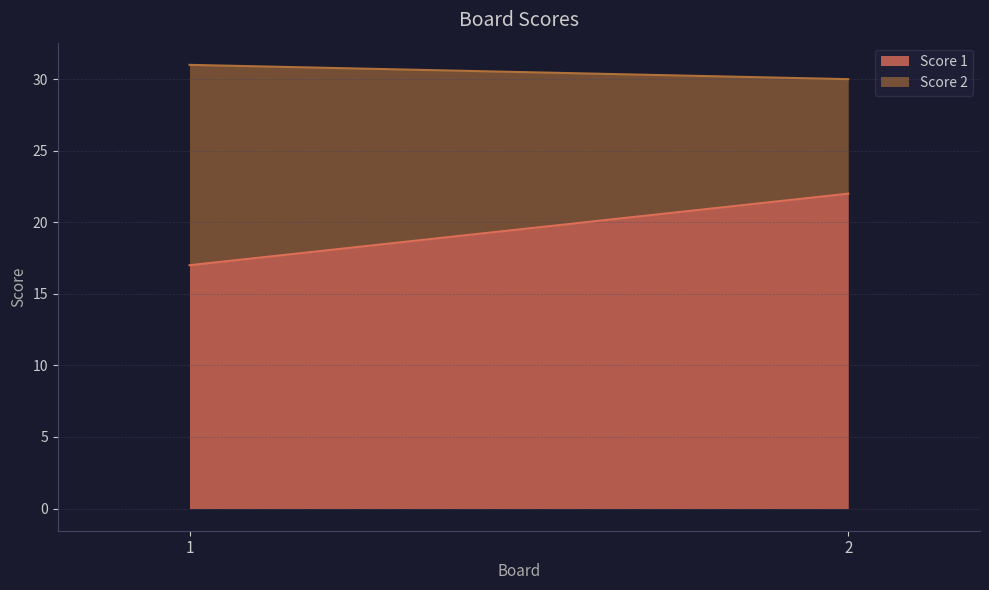

Count the Score 2 values in the range 8 to 14.

2